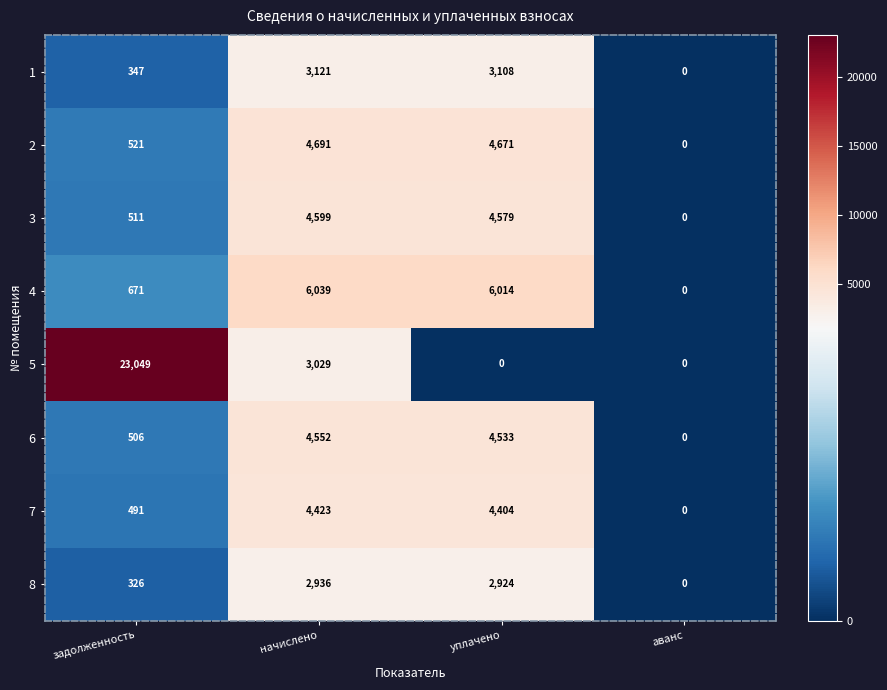

What is the difference between the maximum and minimum values in the 8 series?

2936